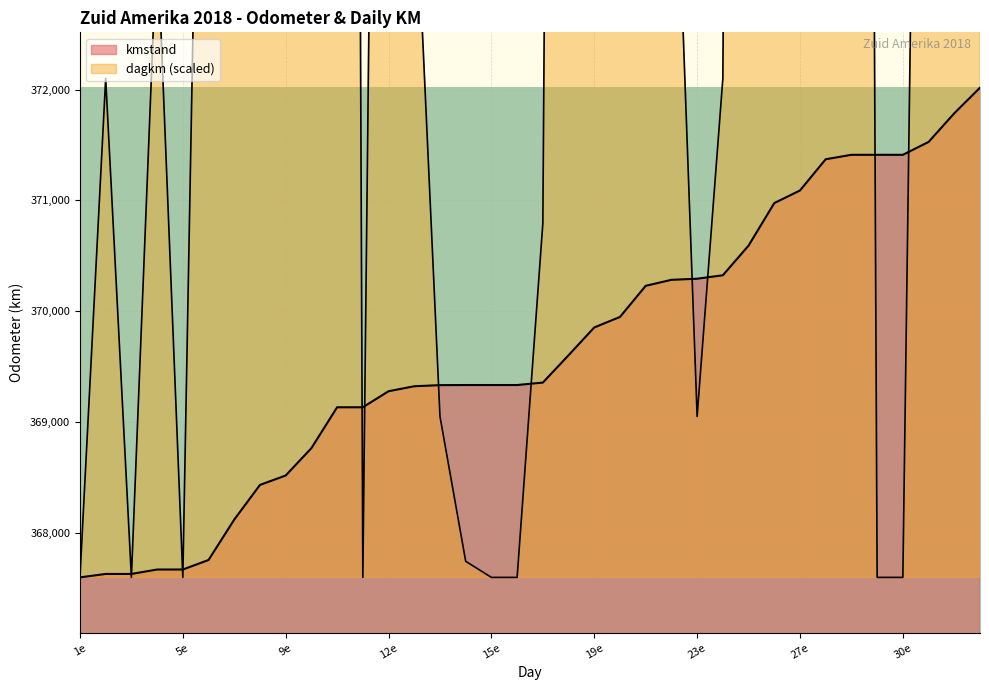

Which series has the largest range (max minus min)?

dagkm